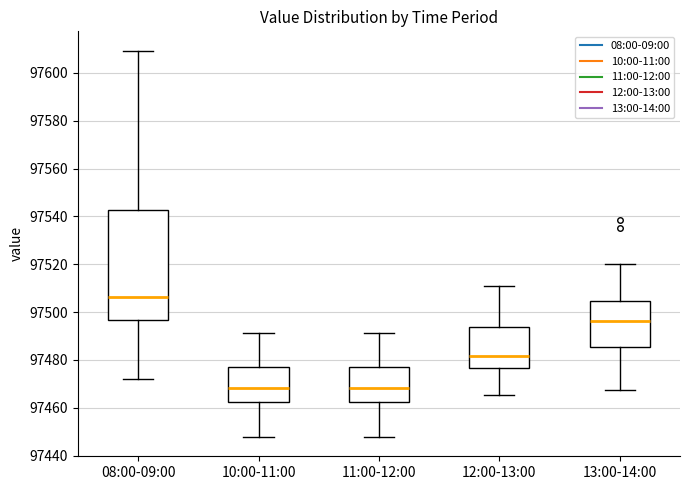

Which box is the tallest, from its lower edge to its upper edge?

08:00-09:00